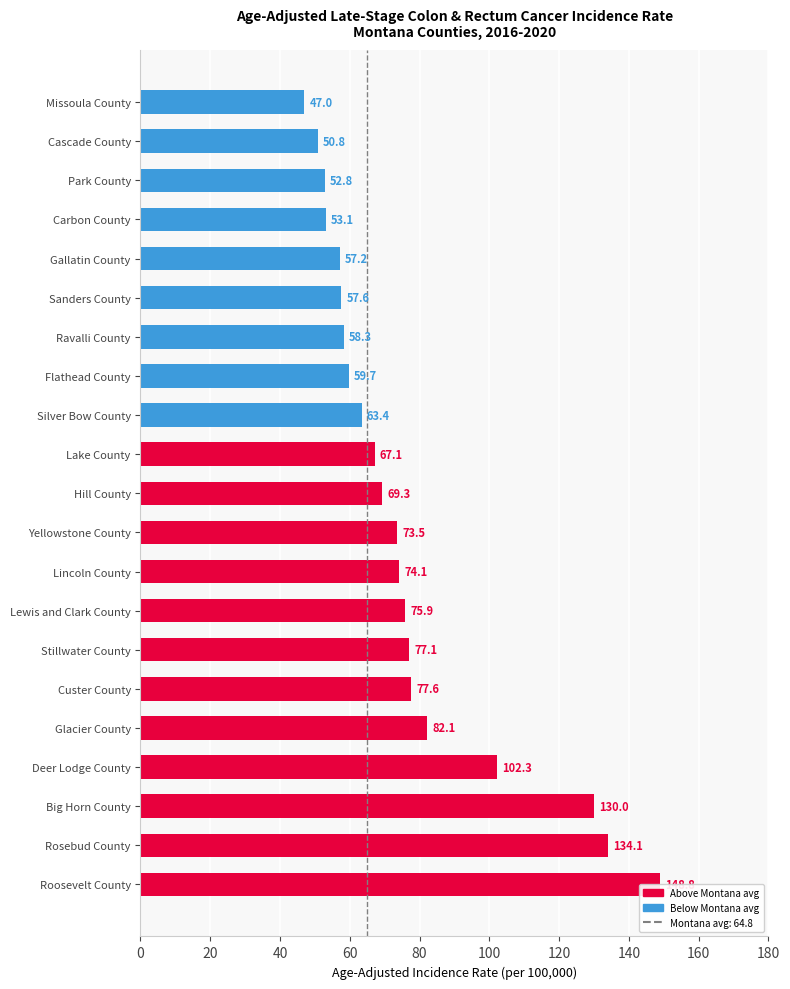

How many bars are there in total?

21